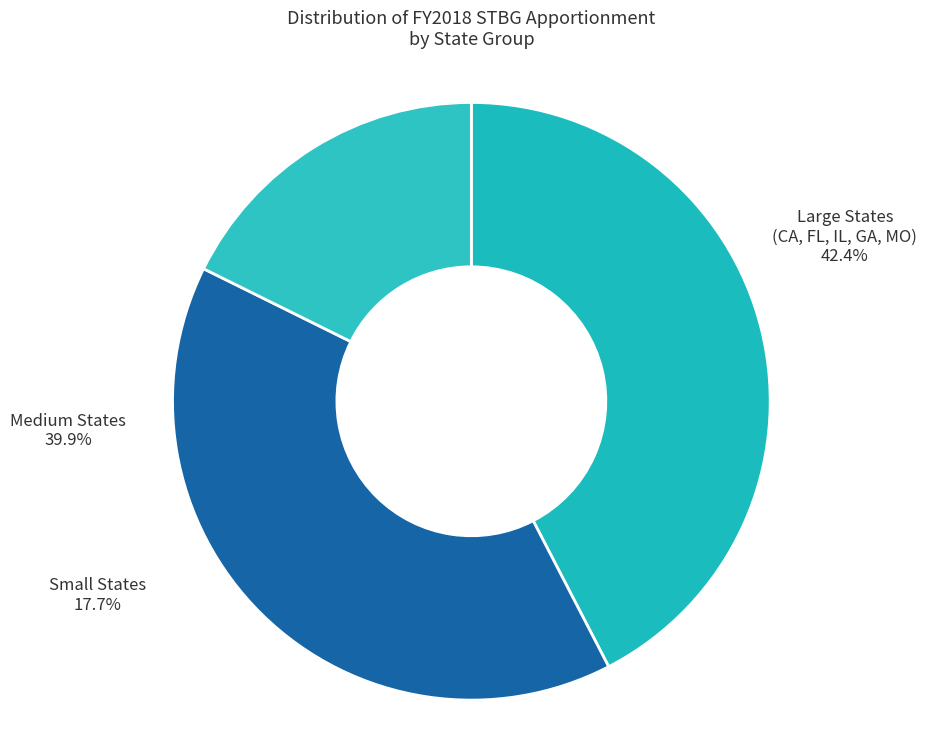

To the nearest percent, what is the combined percentage of IOWA and MAINE?

3%